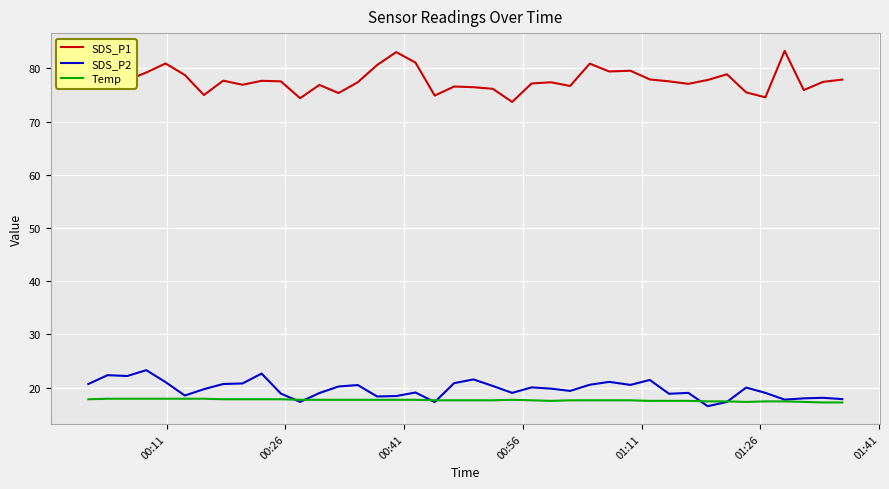

True or false: SDS_P1 and Temp intersect in this chart.

False